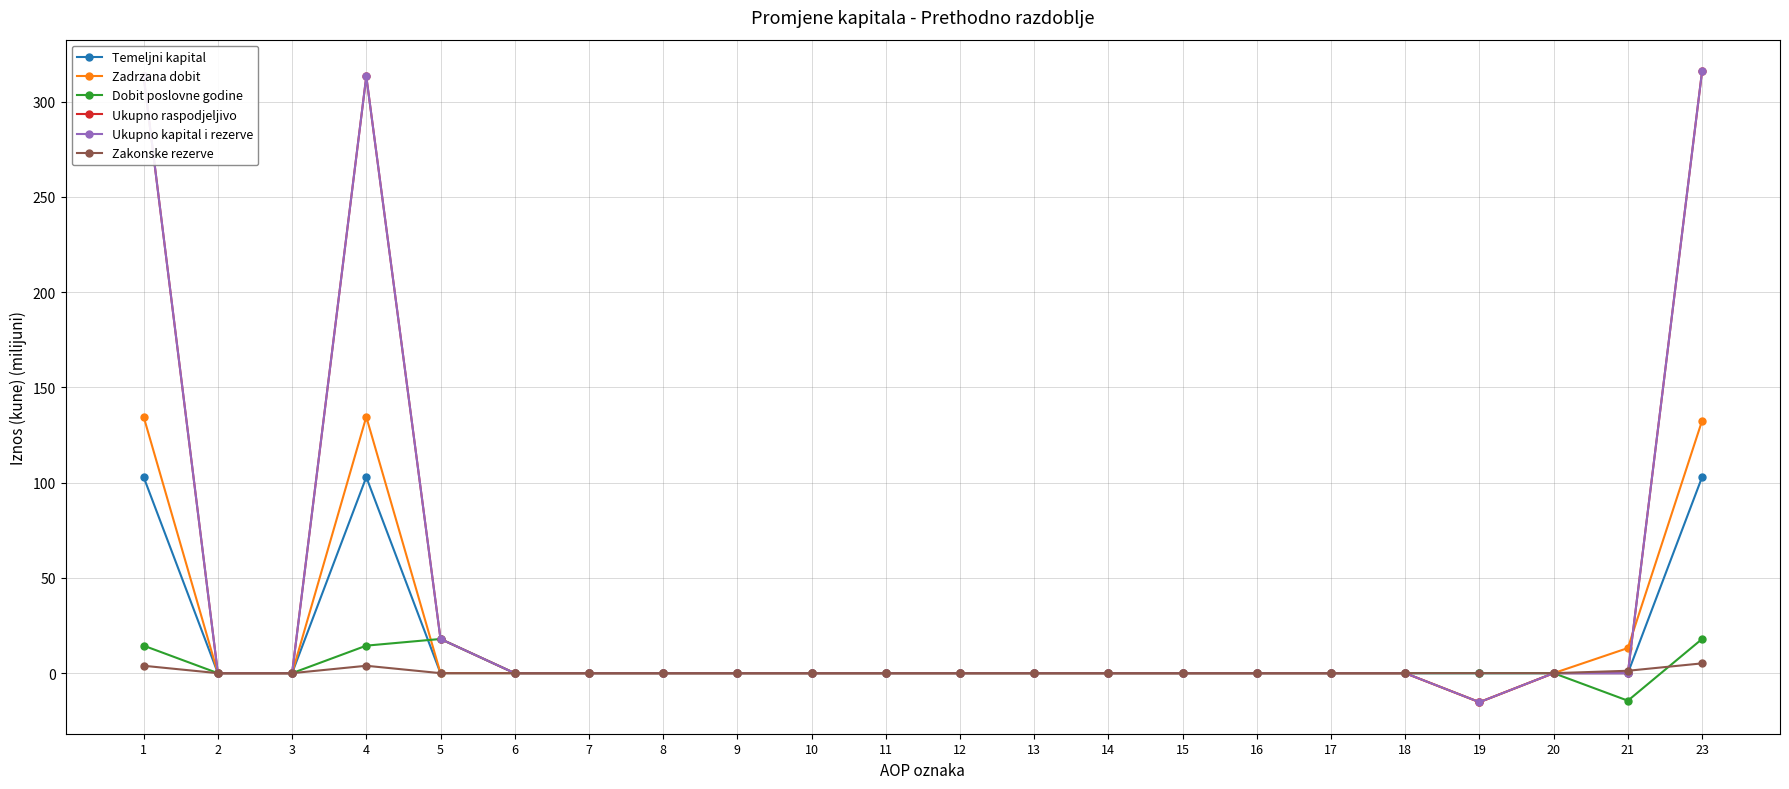

Rank the series at 13 from highest to lowest value.

Ukupno raspodjeljivo, Ukupno kapital i rezerve, Temeljni kapital, Zadrzana dobit, Dobit poslovne godine, Zakonske rezerve